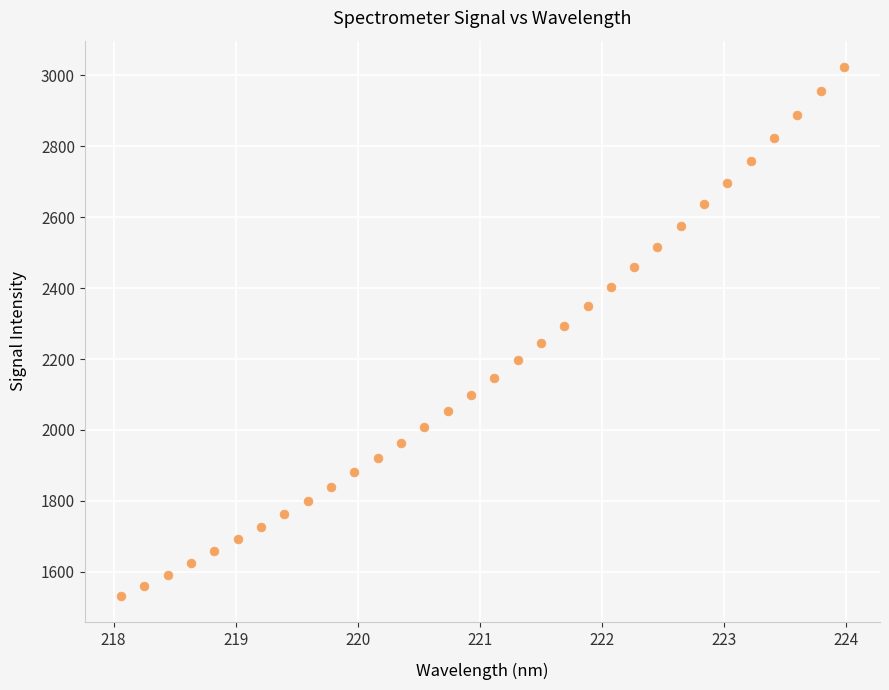

What is the range of Y values (max minus min)?

1491.3